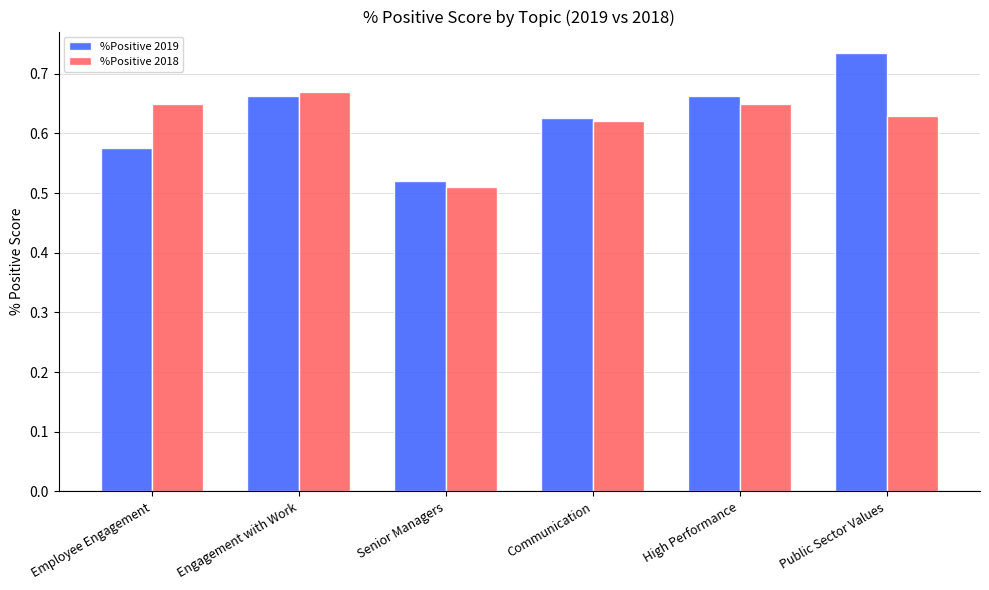

What is the sum of the %Positive 2019 values at Communication and Senior Managers?

1.1